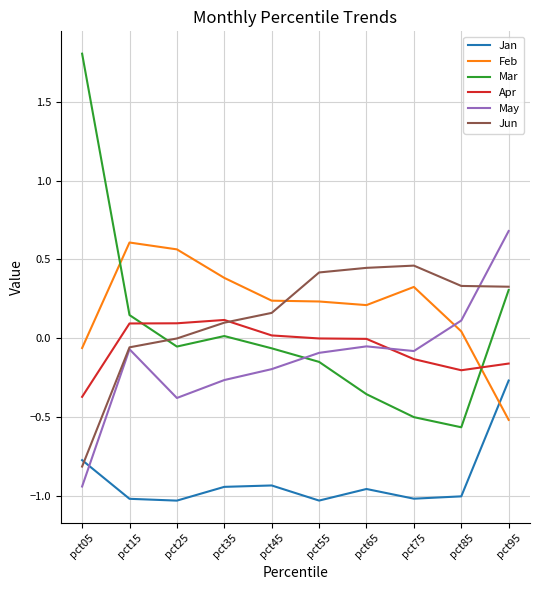

Is this an area chart (filled region under the line)?

No